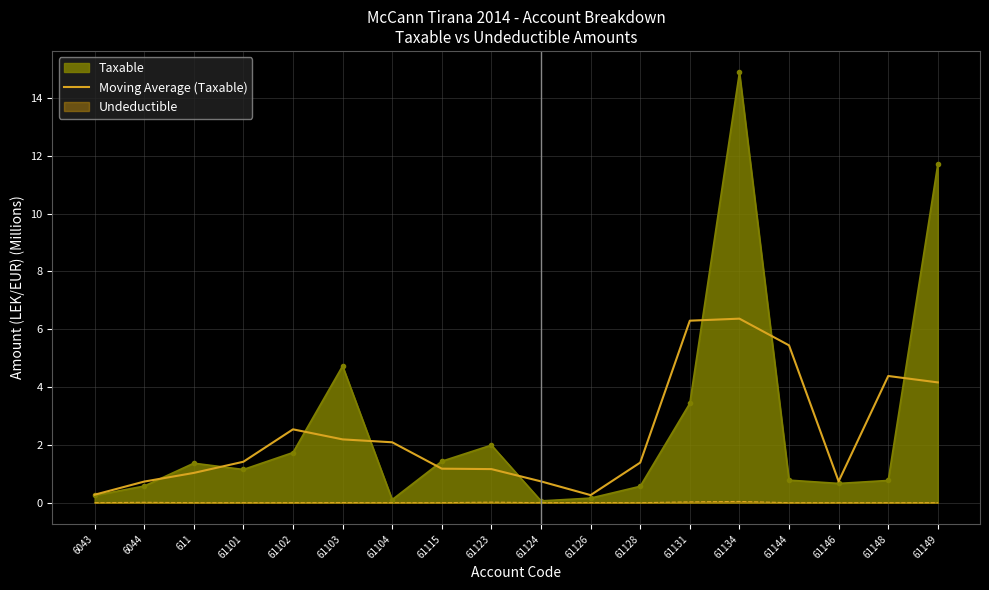

How many lines are shown in the chart?

1